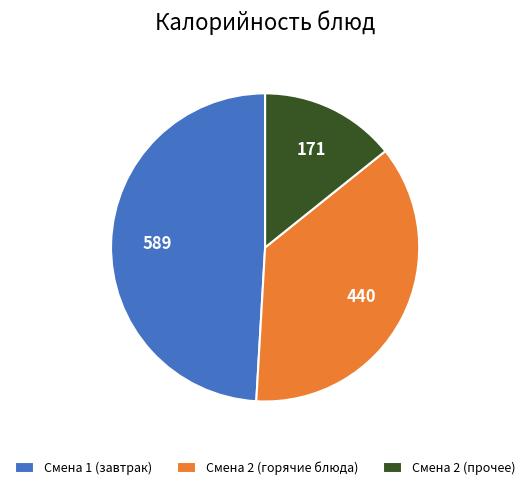

True or false: Смена 2 (горячие блюда) accounts for 50% of the total.

False